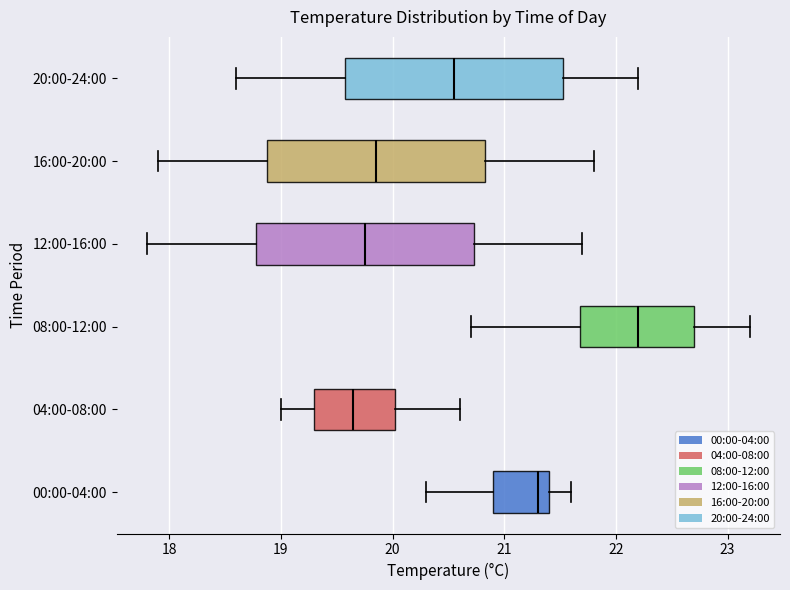

Where does the right whisker of the box for 20:00-24:00 end on the x-axis? The values are not printed on the chart, so give them approximately, as read against the axis.

22.2